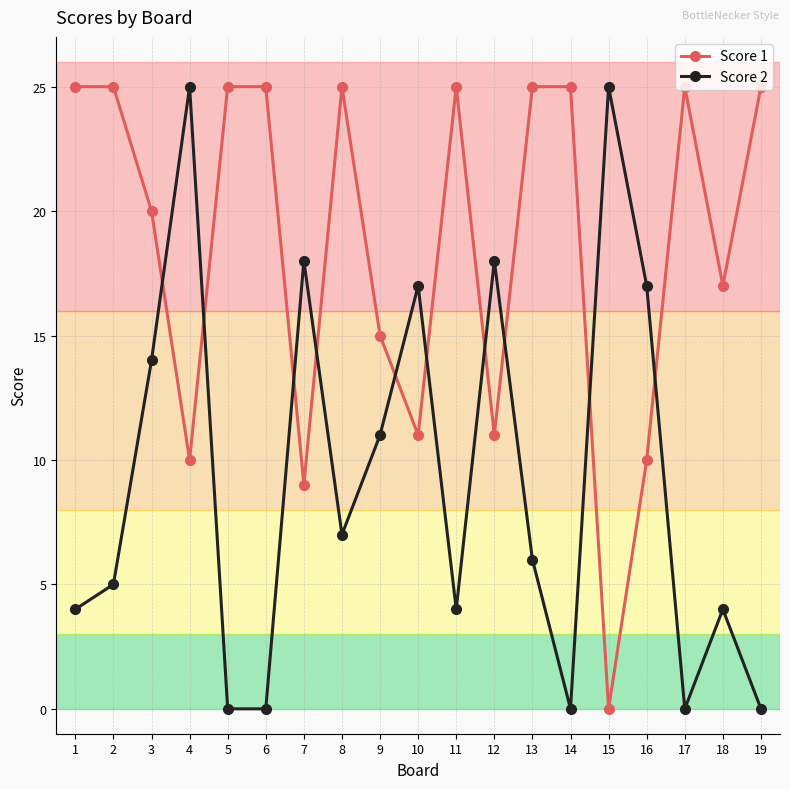

At which category does Score 2 reach its first local peak?

4